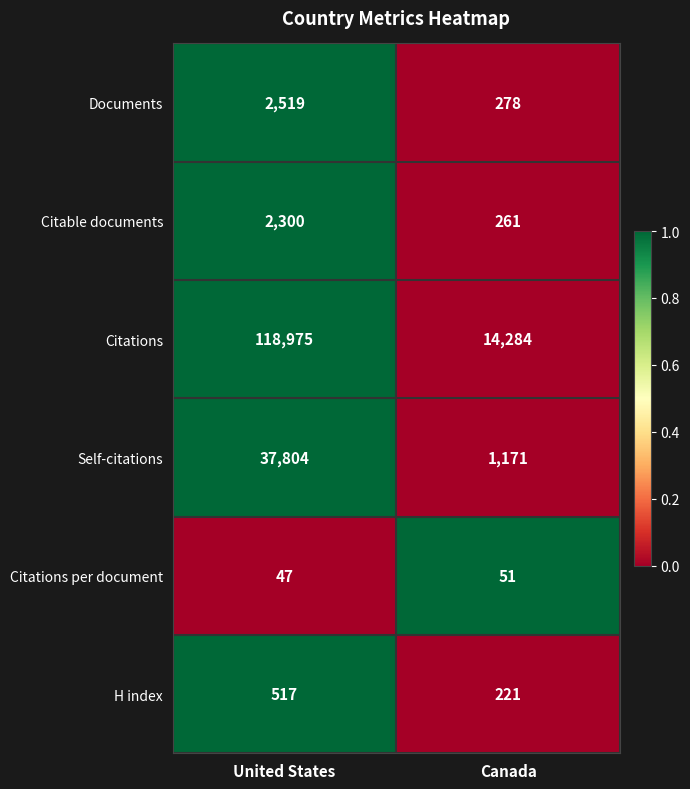

List the labels in order of Citations per document value, largest first.

Canada, United States